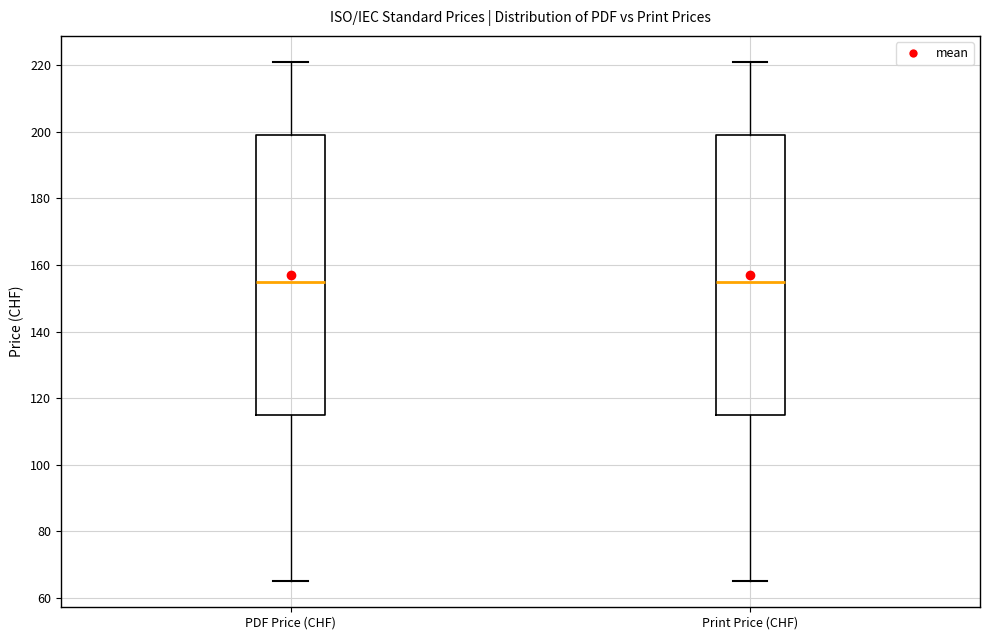

Where is the lower edge of the box for Print Price (CHF) on the y-axis? The values are not printed on the chart, so give them approximately, as read against the axis.

116